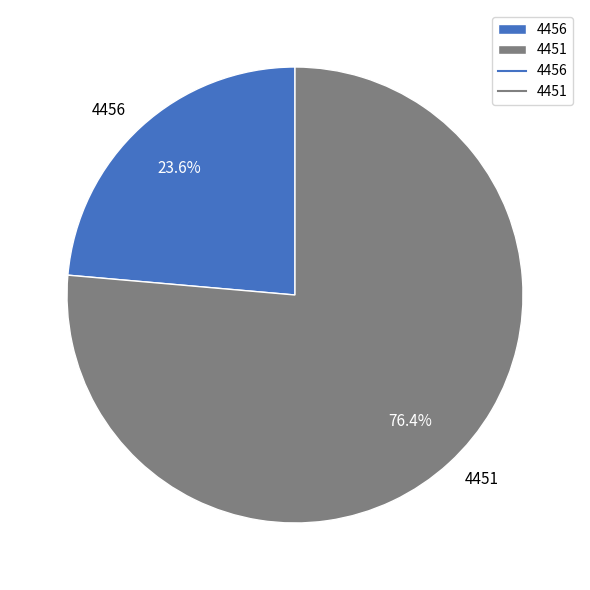

Do 4451 and 4456 together represent more than half of the pie?

Yes